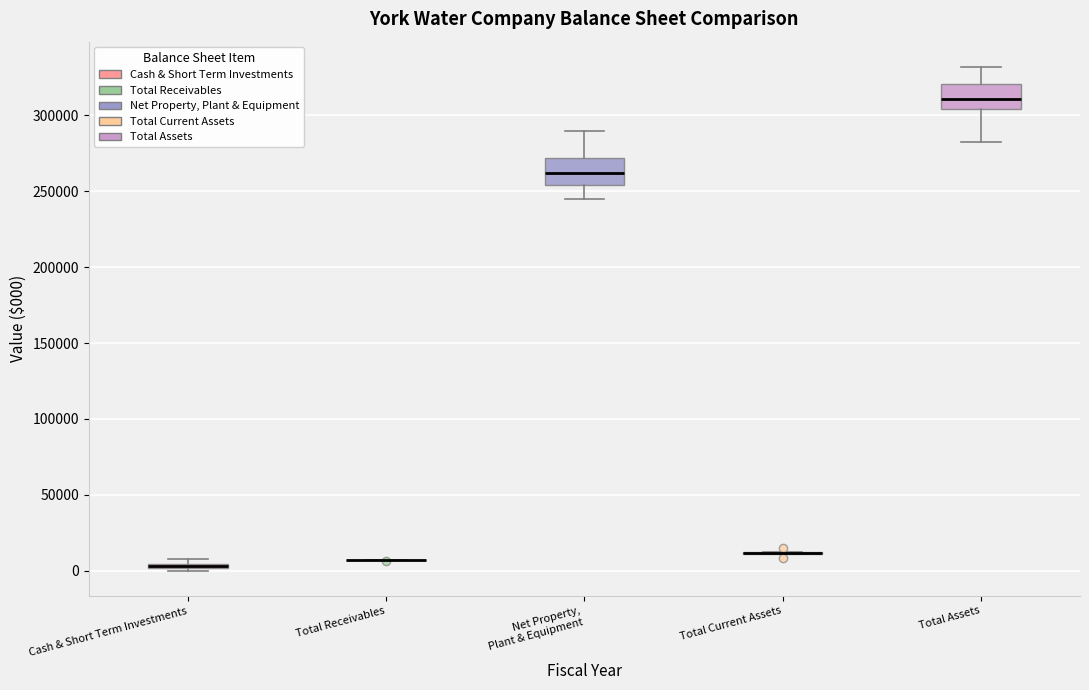

Where is the upper edge of the box for Cash & Short Term Investments on the y-axis? The values are not printed on the chart, so give them approximately, as read against the axis.

5000